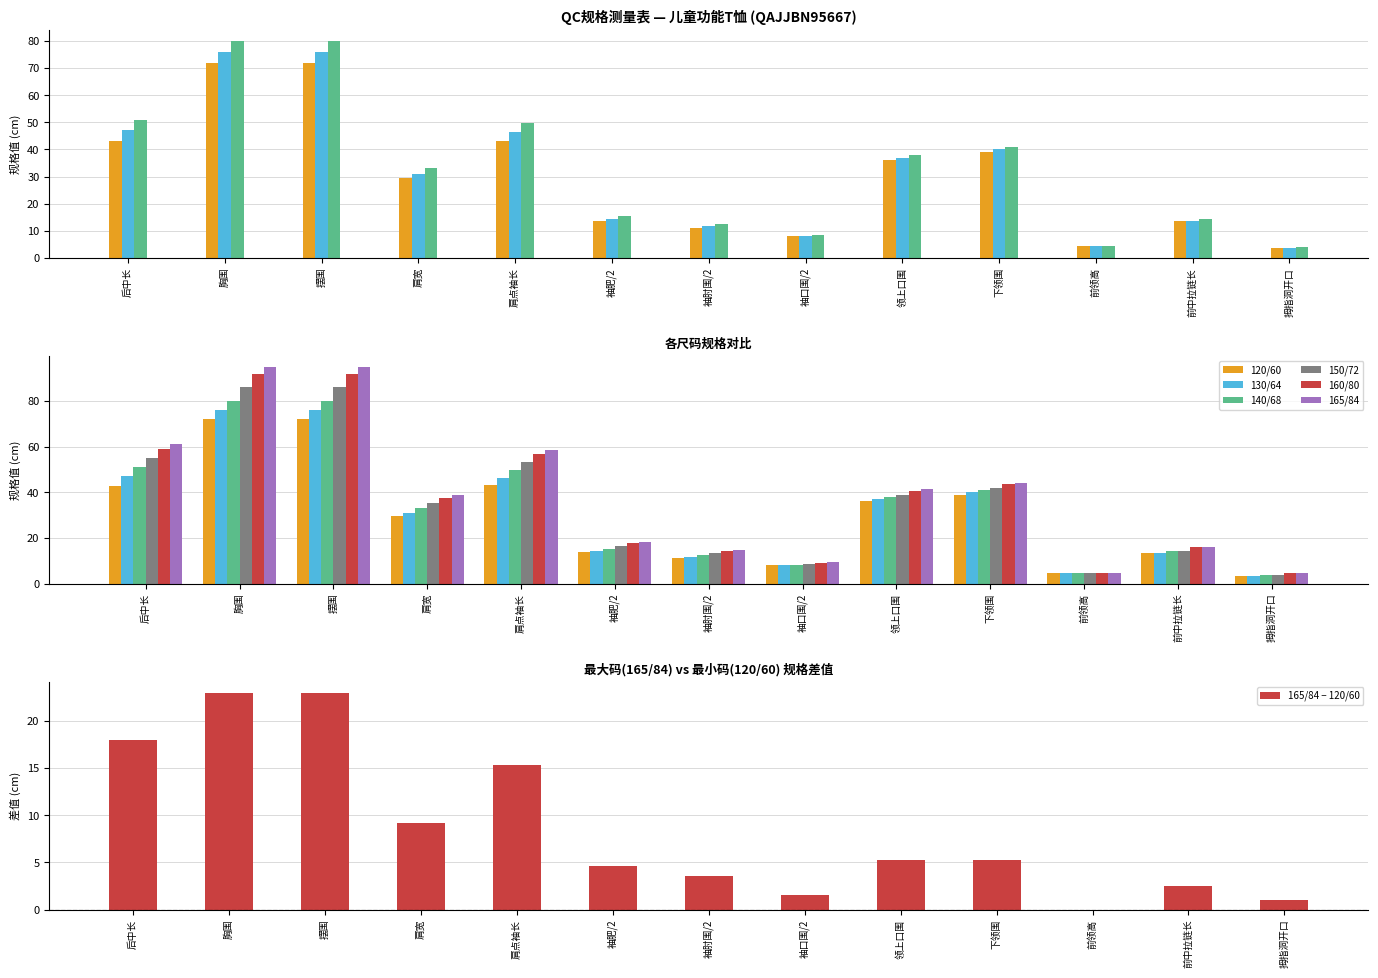

At which label does 140/68 reach its peak?

胸围